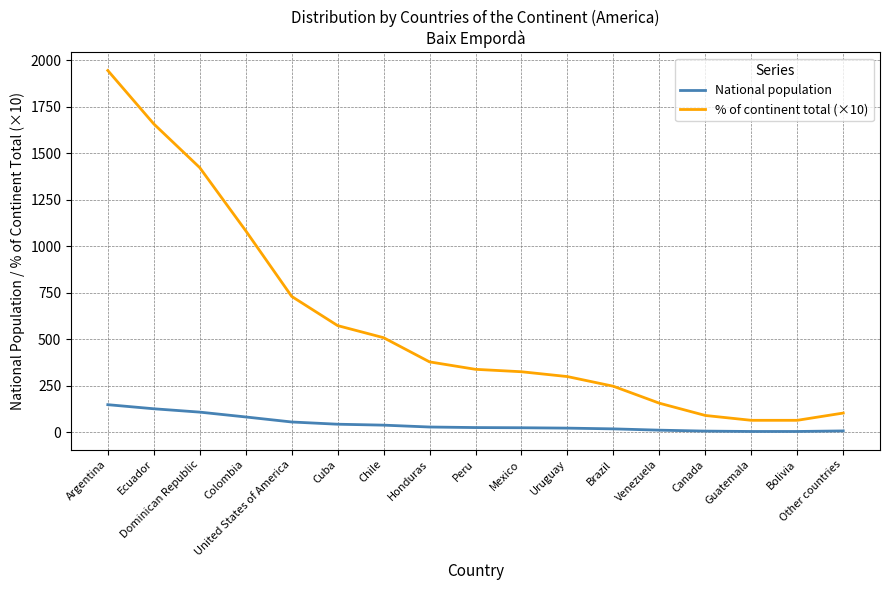

What is the total value across all series at Brazil?

267